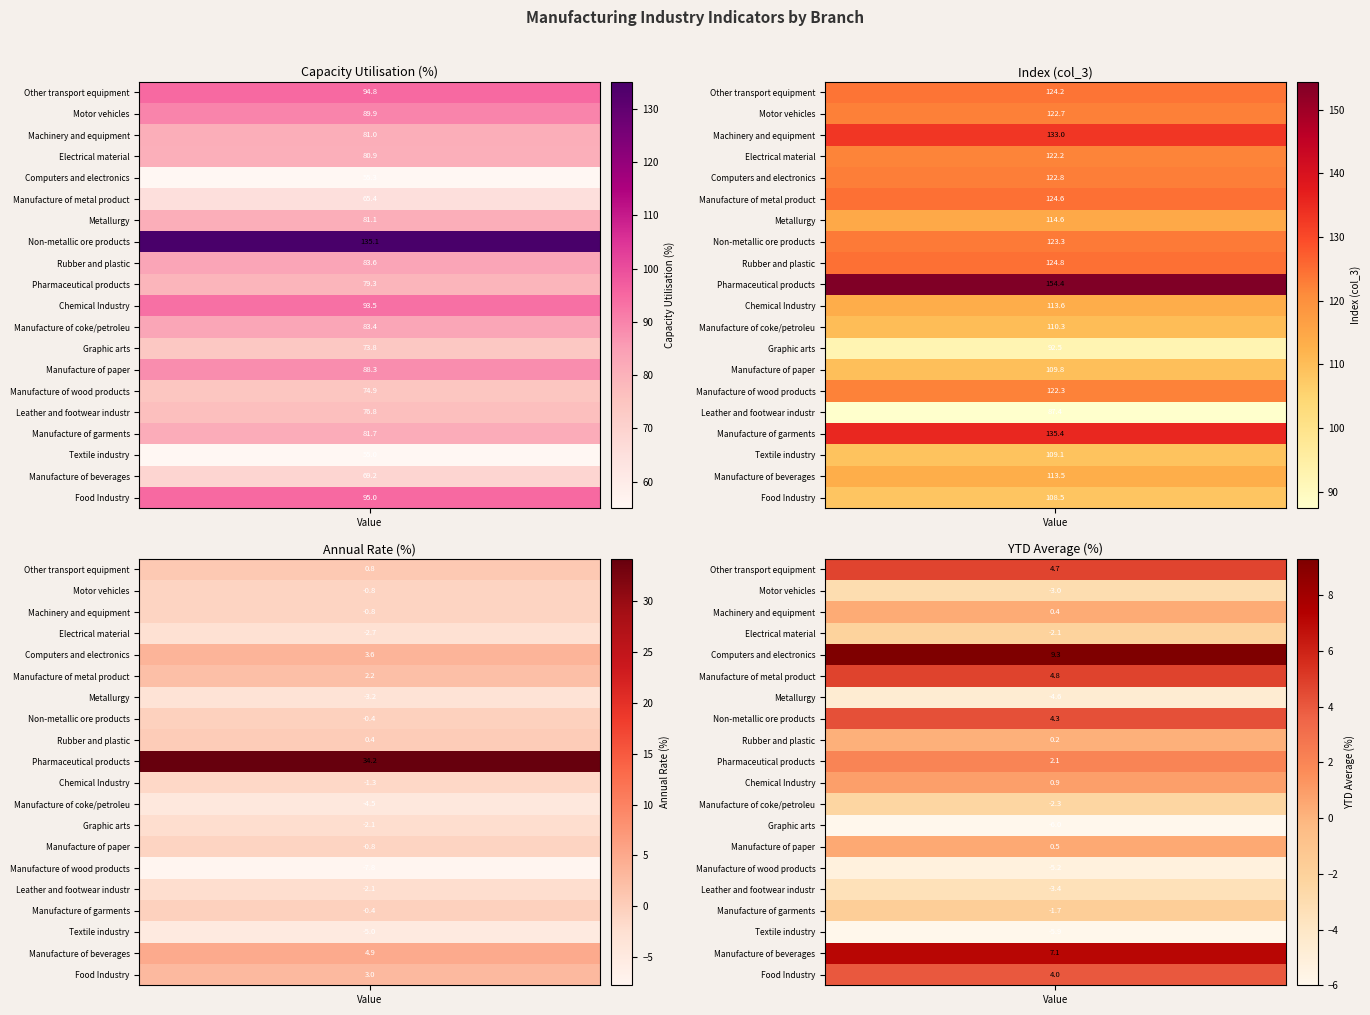

What is the spread (max minus min) of values at 0?

80.1